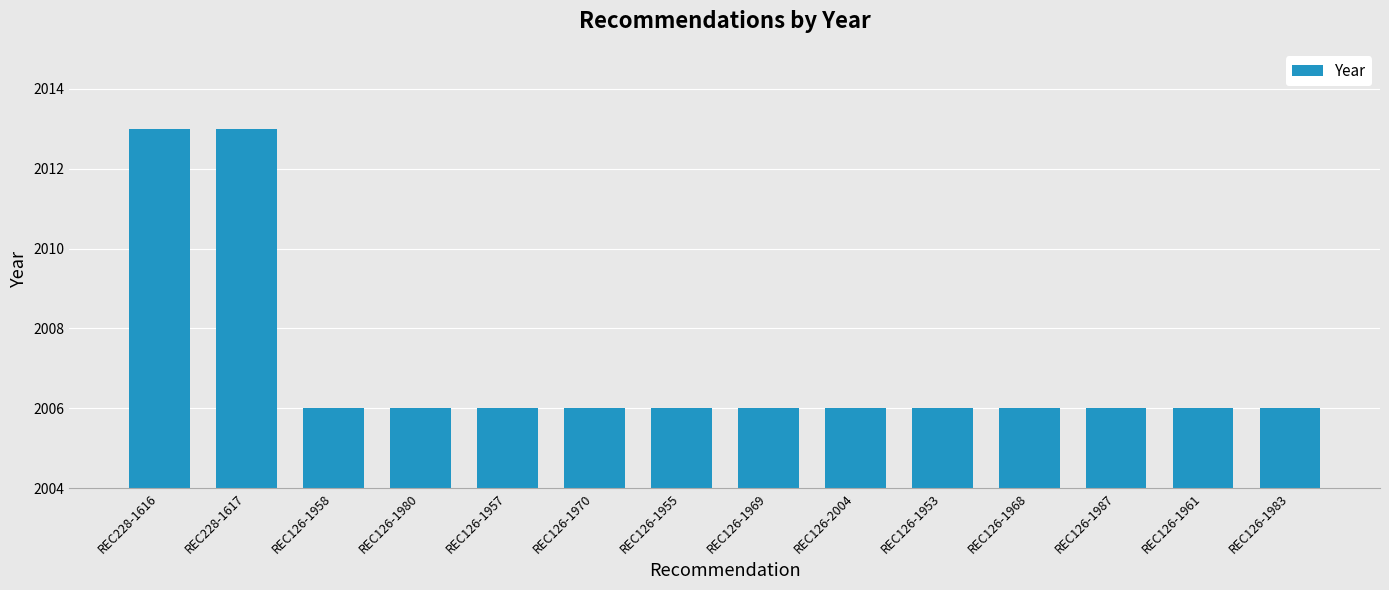

What is the value of the 2nd bar from the left?

2013